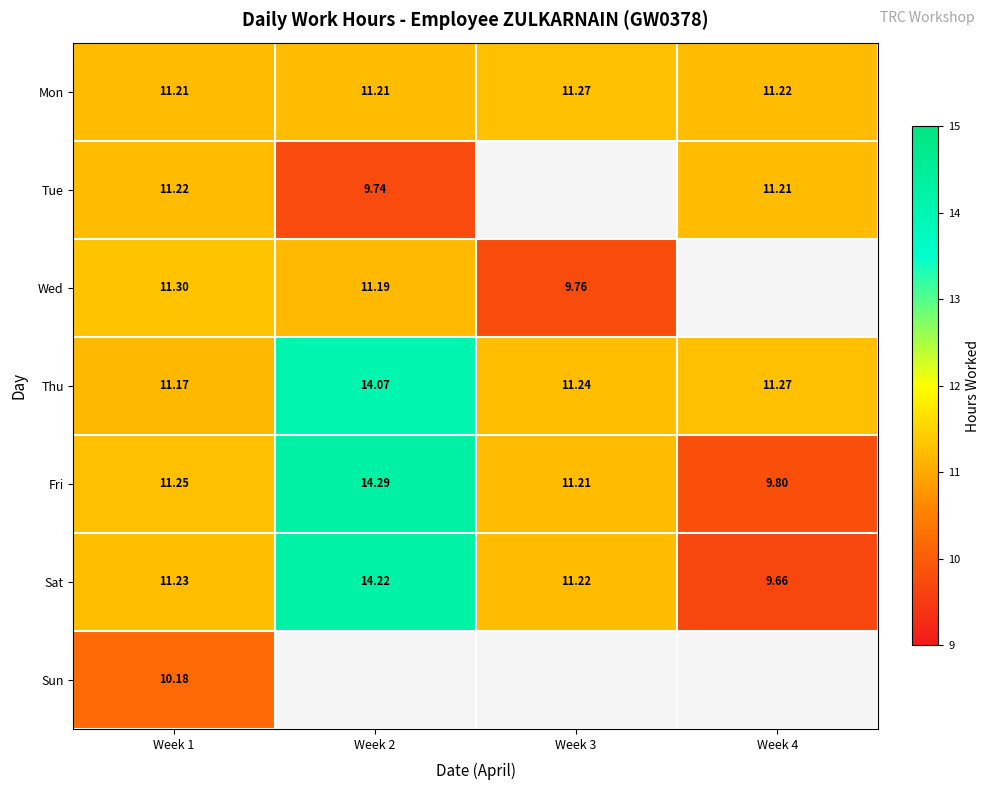

What is the difference between the maximum and second lowest values in the Thu series?

2.8